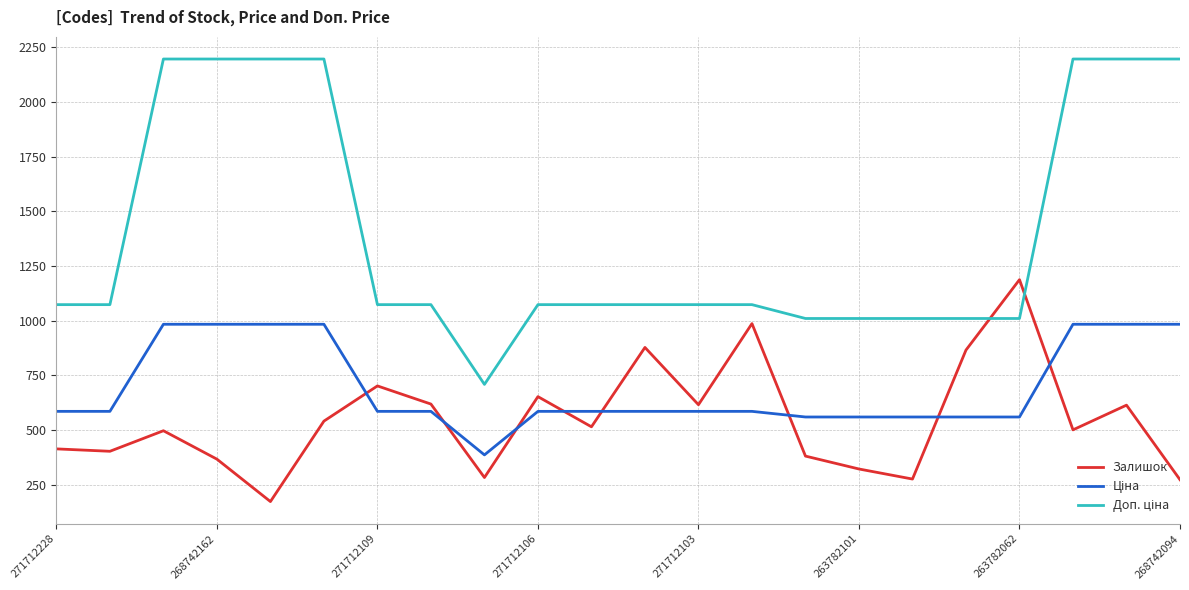

What is the greatest value displayed?

2197.3